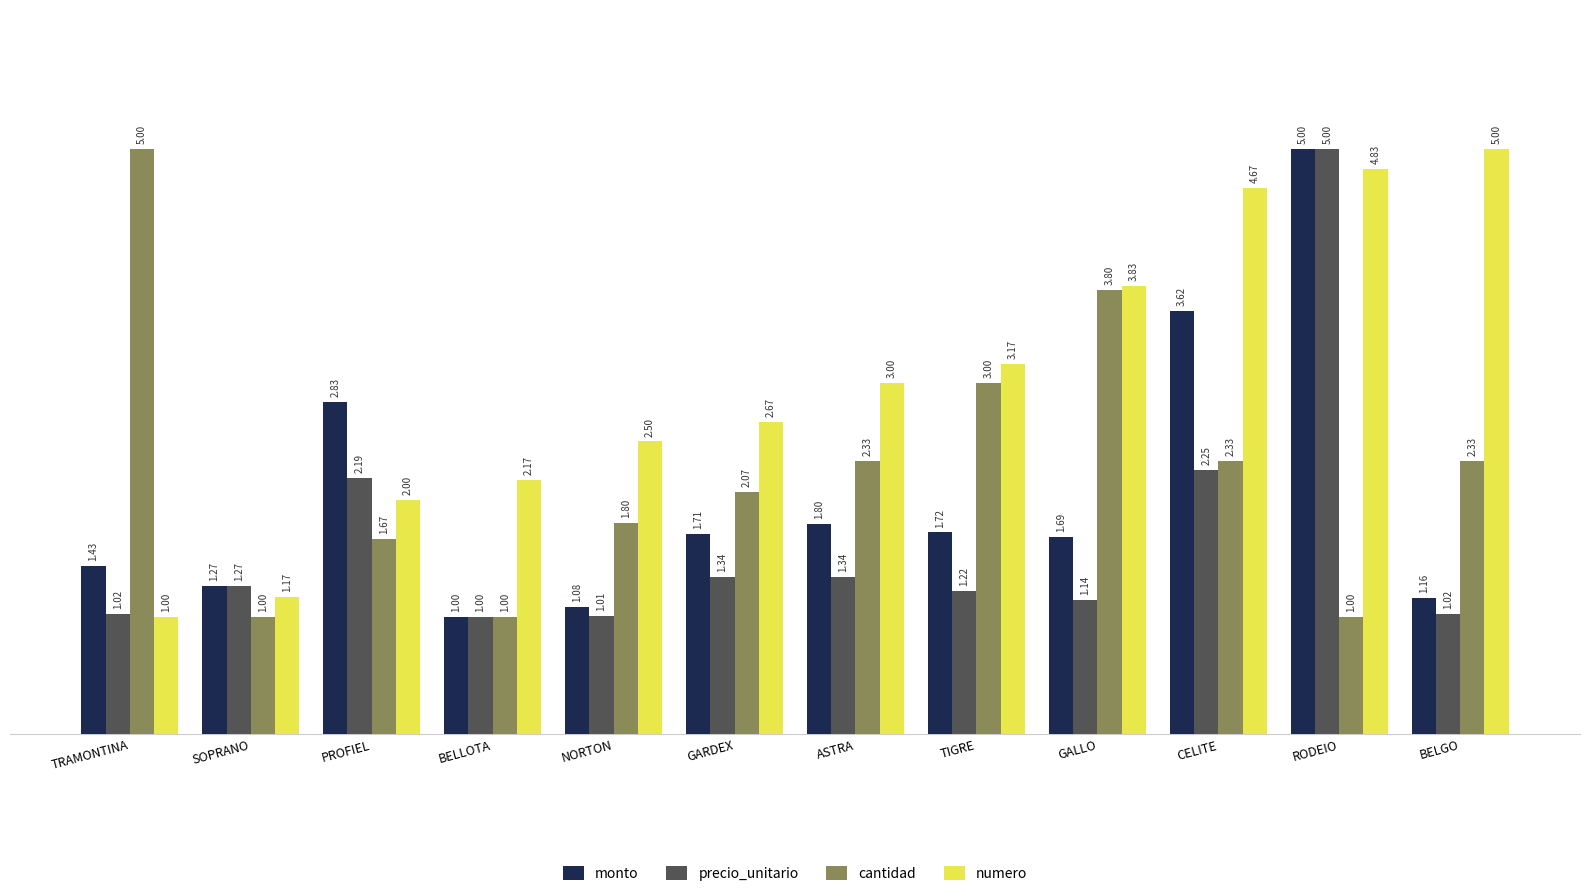

What is the sum of all numero values?

36.0